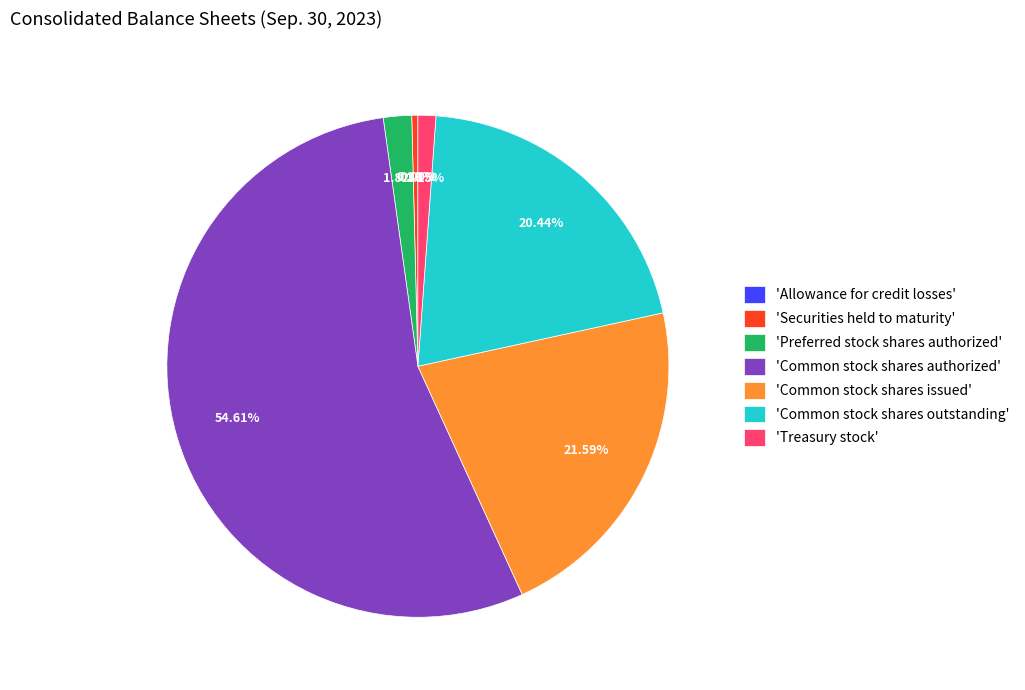

Which category has the biggest portion of the pie?

'Common stock shares authorized'